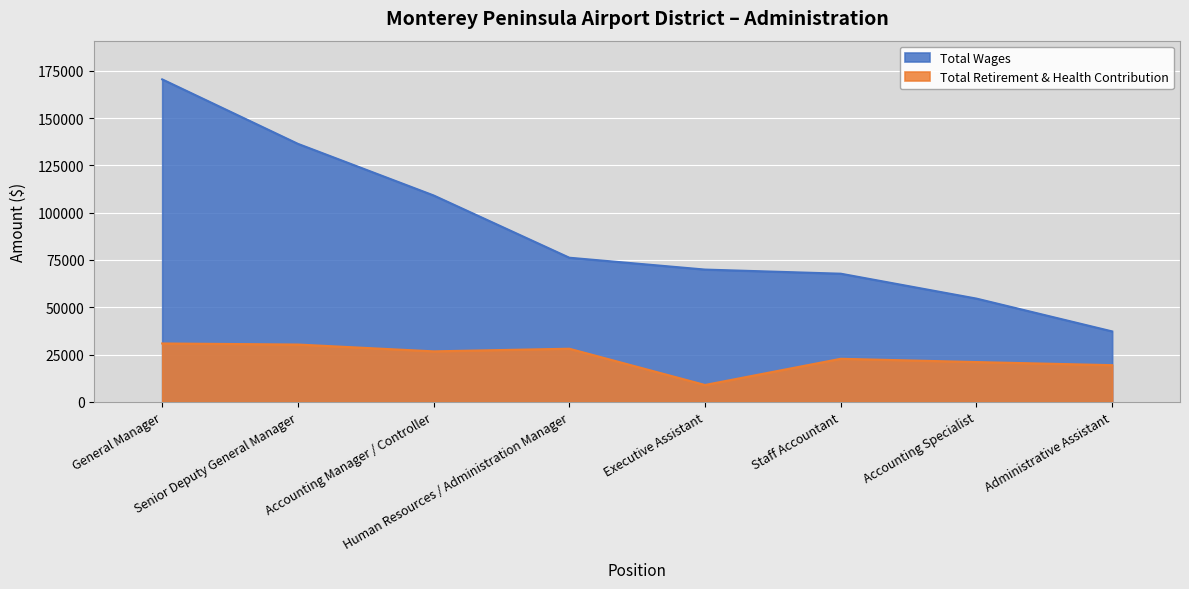

Which has a higher value, Executive Assistant or Senior Deputy General Manager?

Senior Deputy General Manager